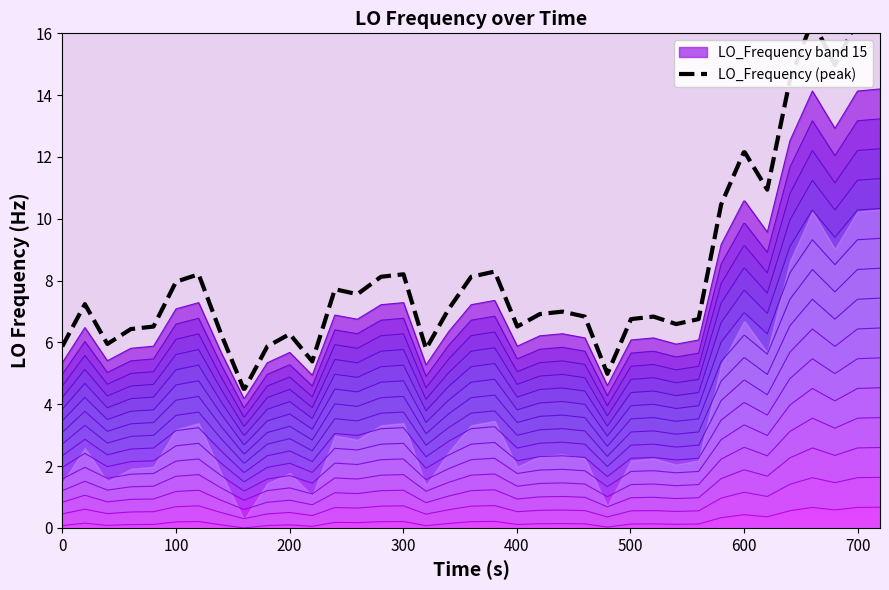

What is the highest value of the LO_Frequency band 15 series?

14.2